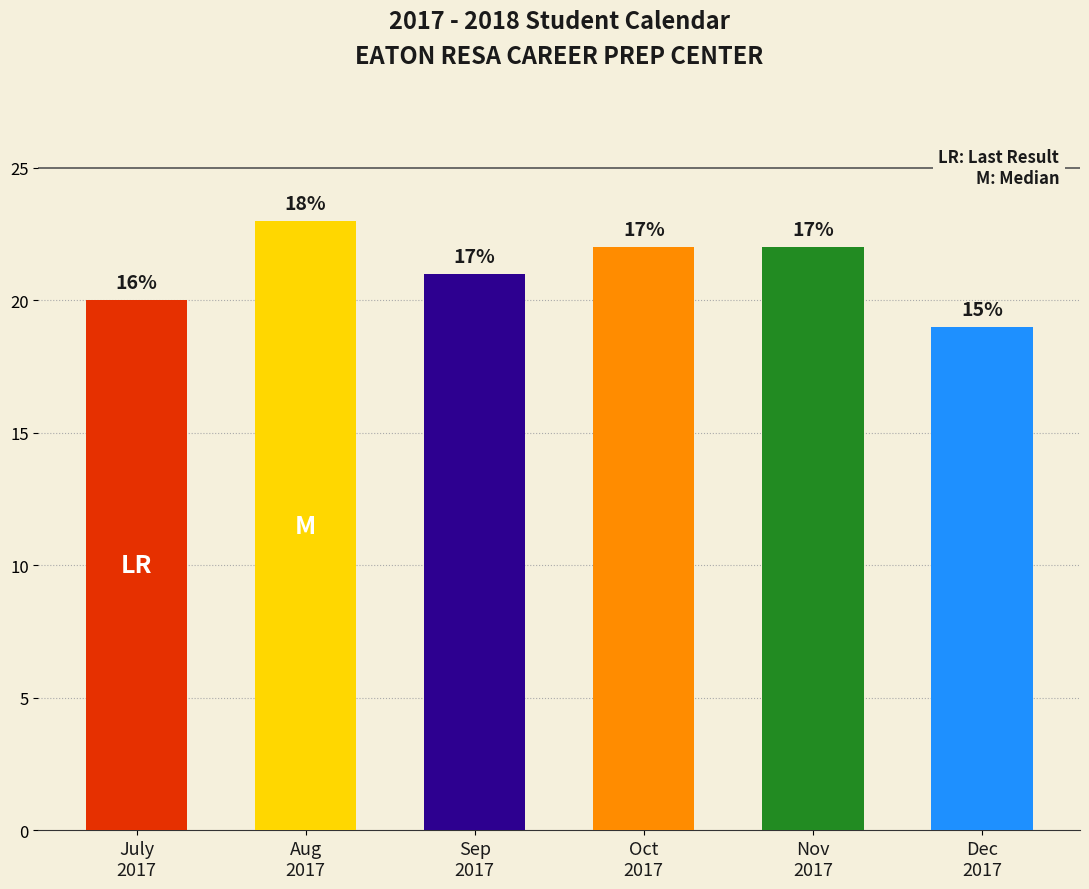

What is the greatest value displayed?

23